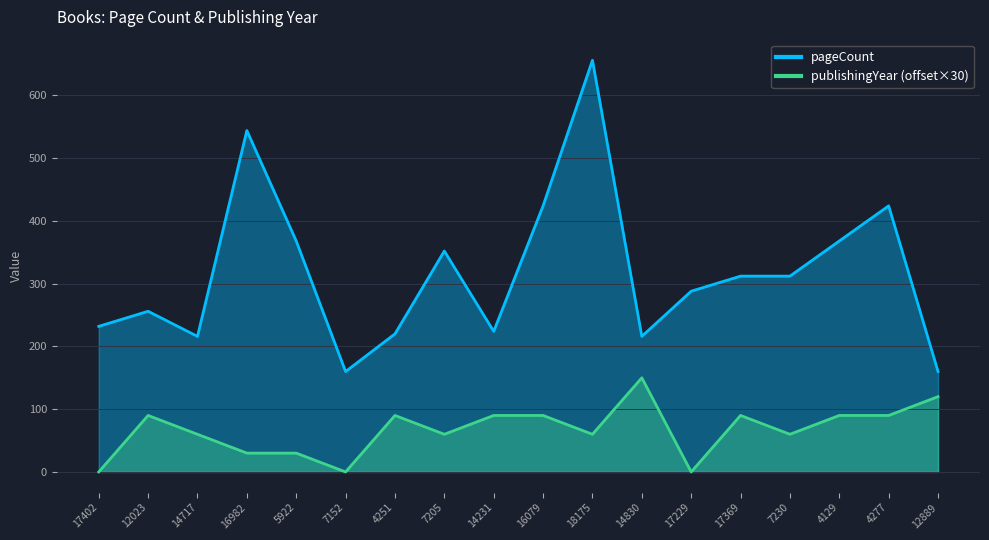

True or false: pageCount and publishingYear intersect in this chart.

False